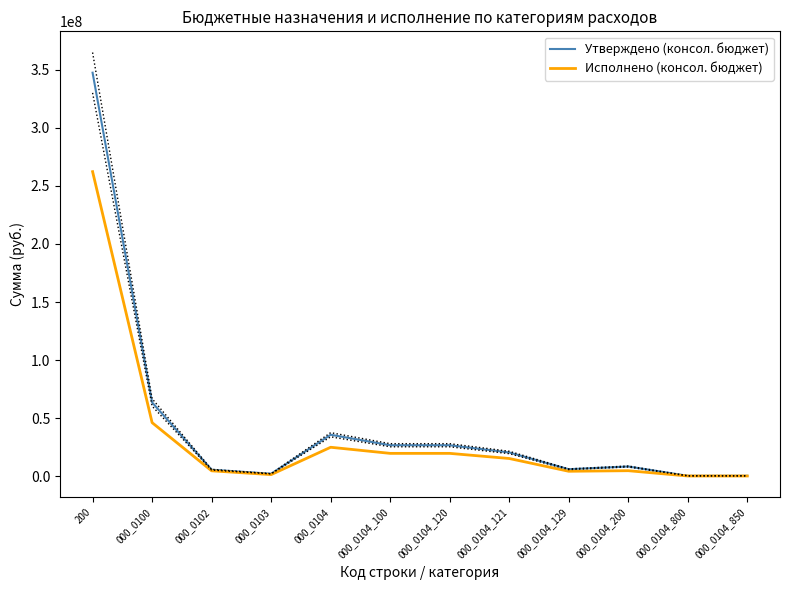

What position from the left is 000_0104_129?

9